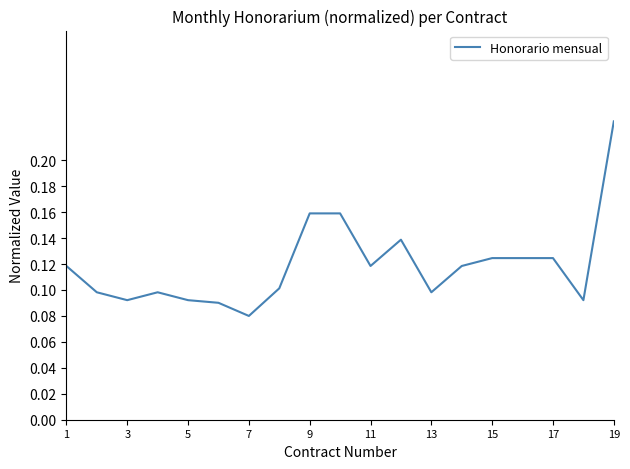

At which category does the chart reach its minimum across all series?

7